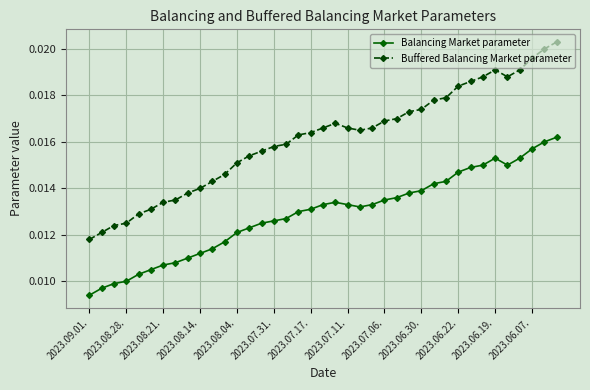

What is the sum of all Buffered Balancing Market parameter values?

0.6